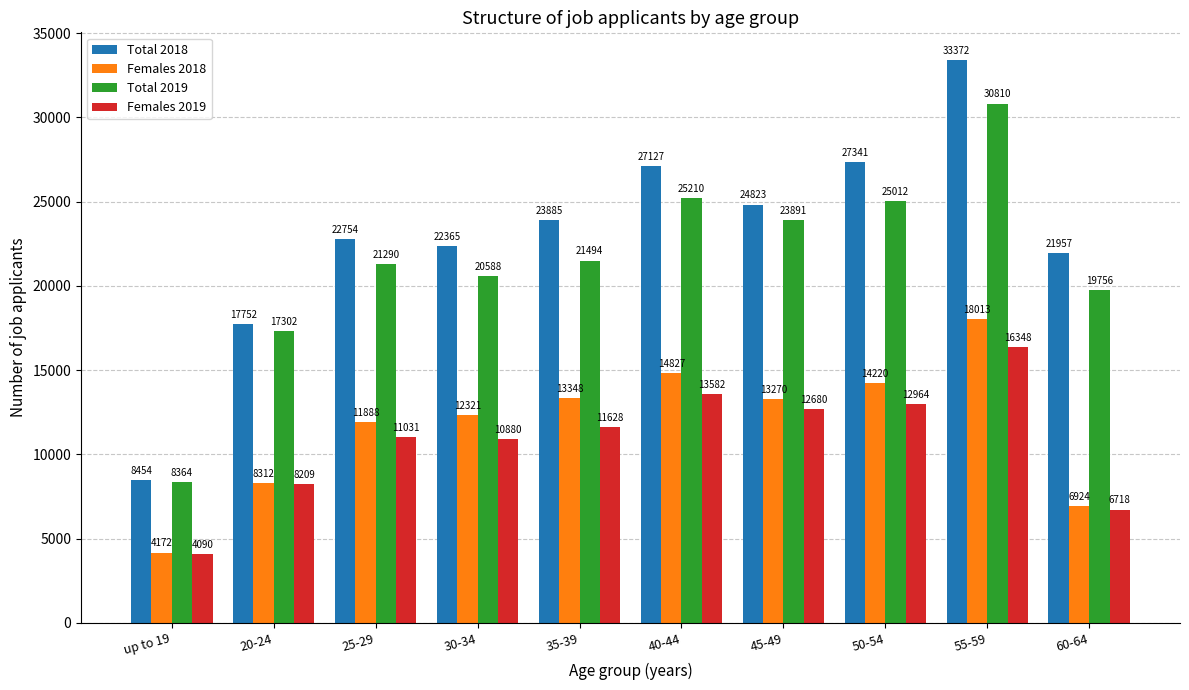

Which series has the largest range (max minus min)?

Total 2018